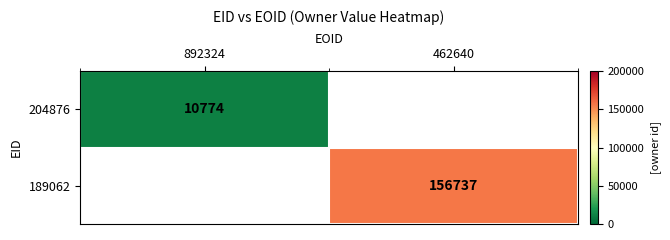

Is the value of 204876 at 892324 greater than the value of 189062 at 462640?

No